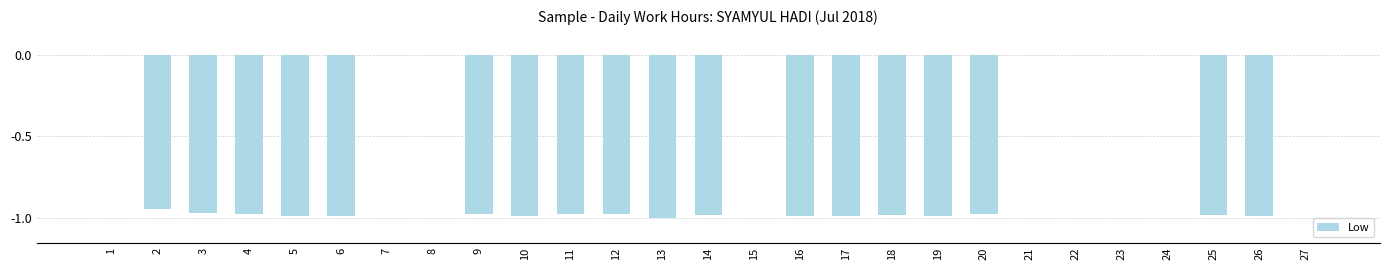

Which has a higher value, 16 or 7?

7